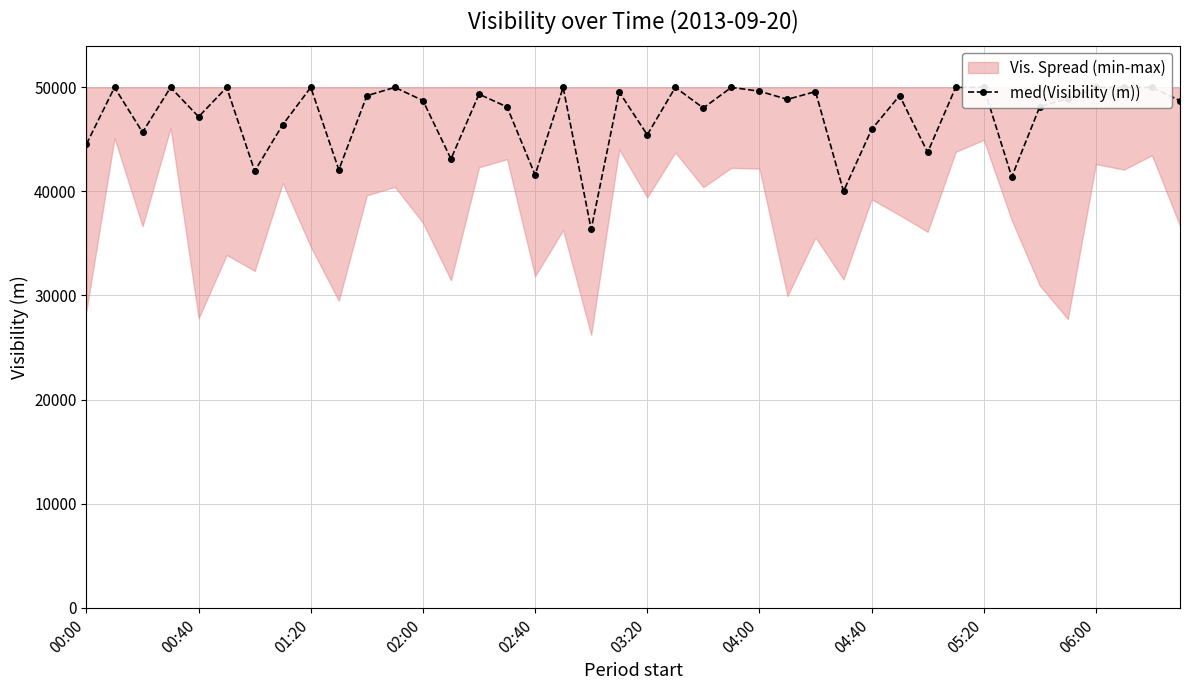

The value at 04:40 is 21891. True or false?

False